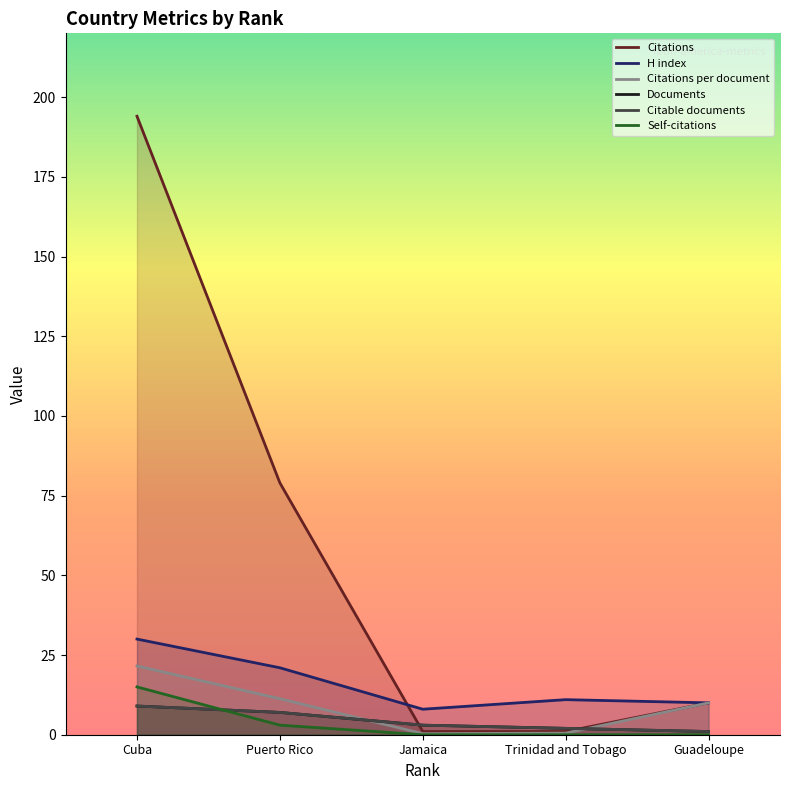

What is the label of the 2nd point from the right?

Trinidad and Tobago